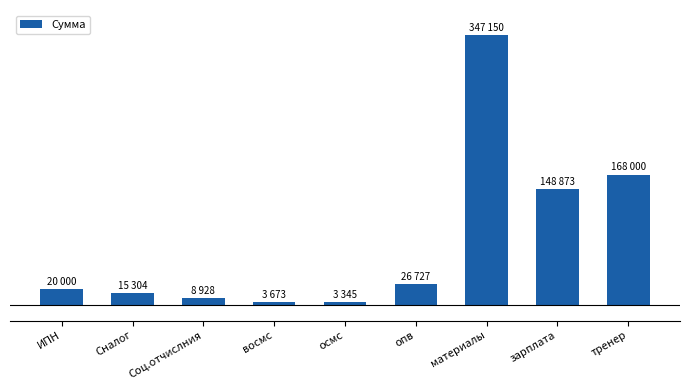

Reading left to right, what are all the values shown in this chart?

ИПН=20000	Сналог=15304	Соц.отчислния=8928	восмс=3673	осмс=3345	опв=26727	материалы=347150	зарплата=148873	тренер=168000